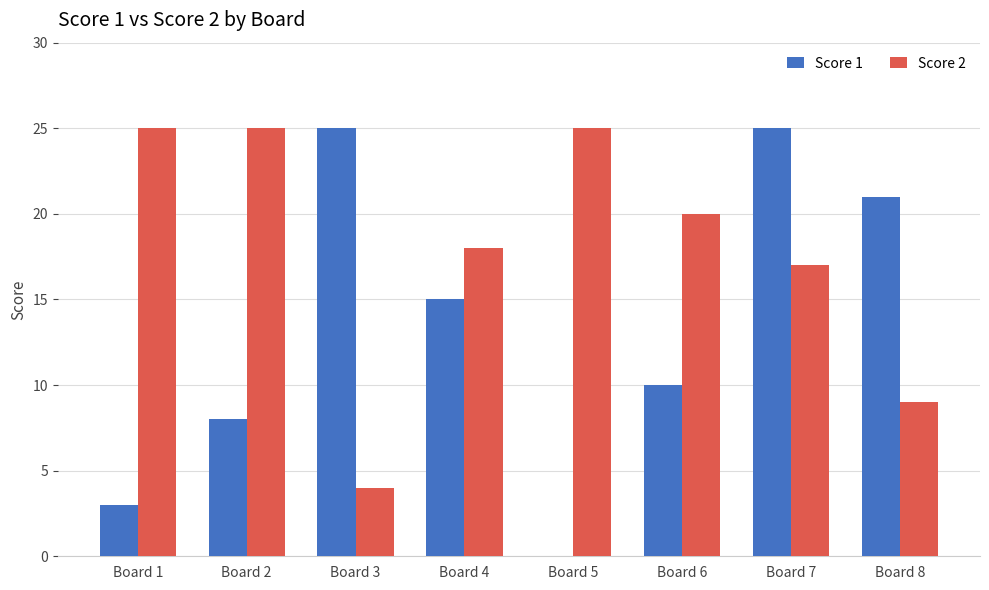

Is the value of Score 2 at Board 5 greater than the value of Score 1 at Board 1?

Yes